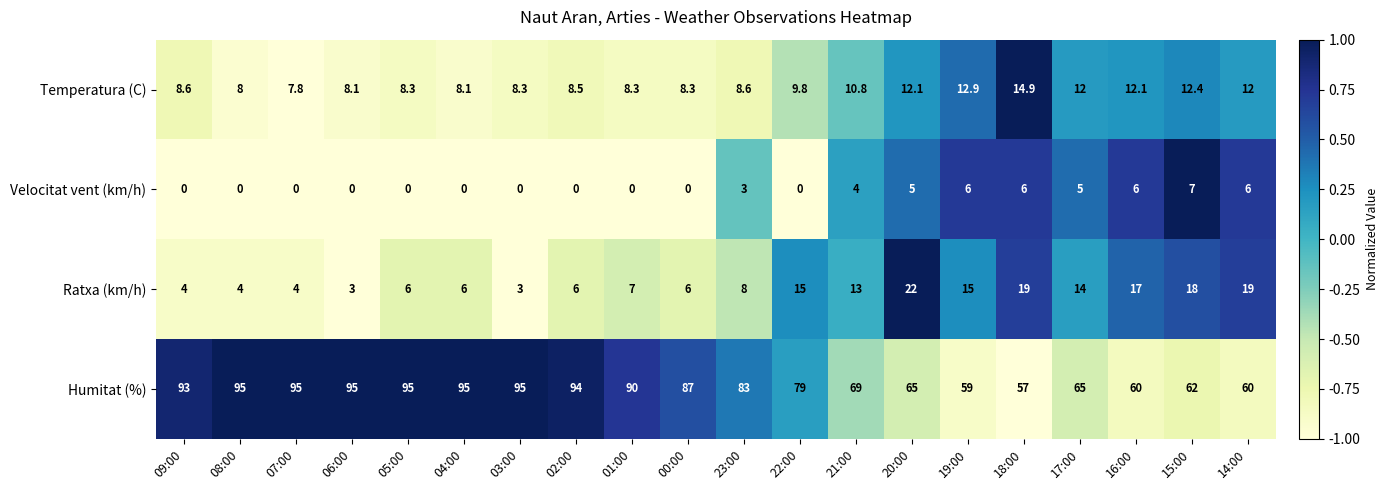

What is the difference between the maximum and second lowest values in the Temperatura (C) series?

6.9